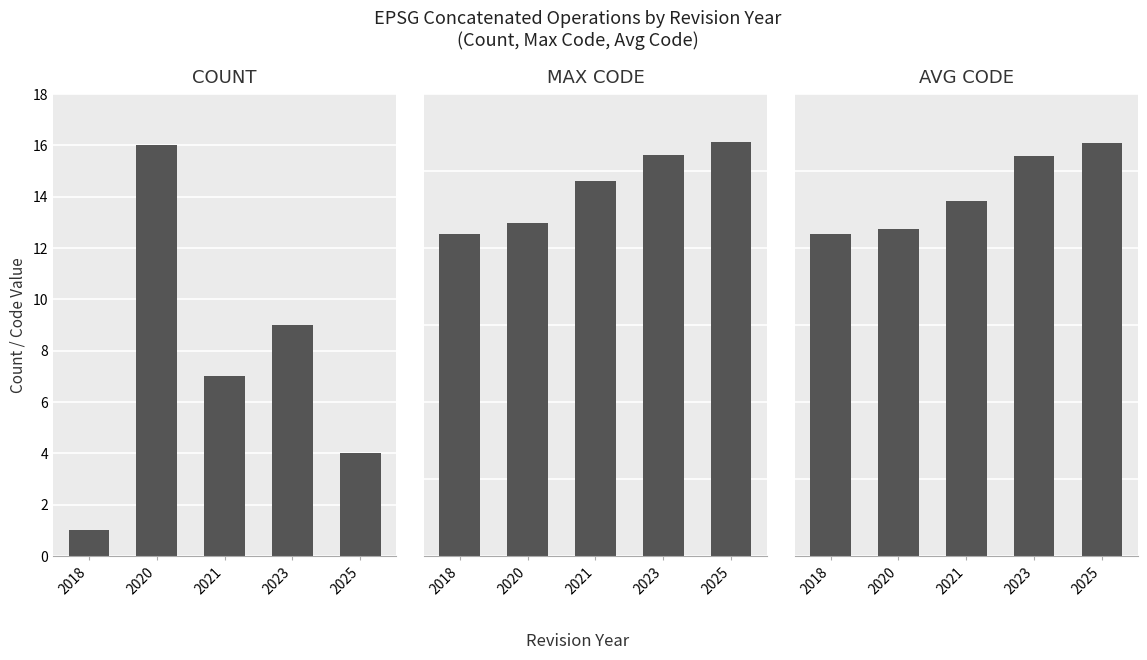

Which category has the lowest value in the MAX CODE series?

2018